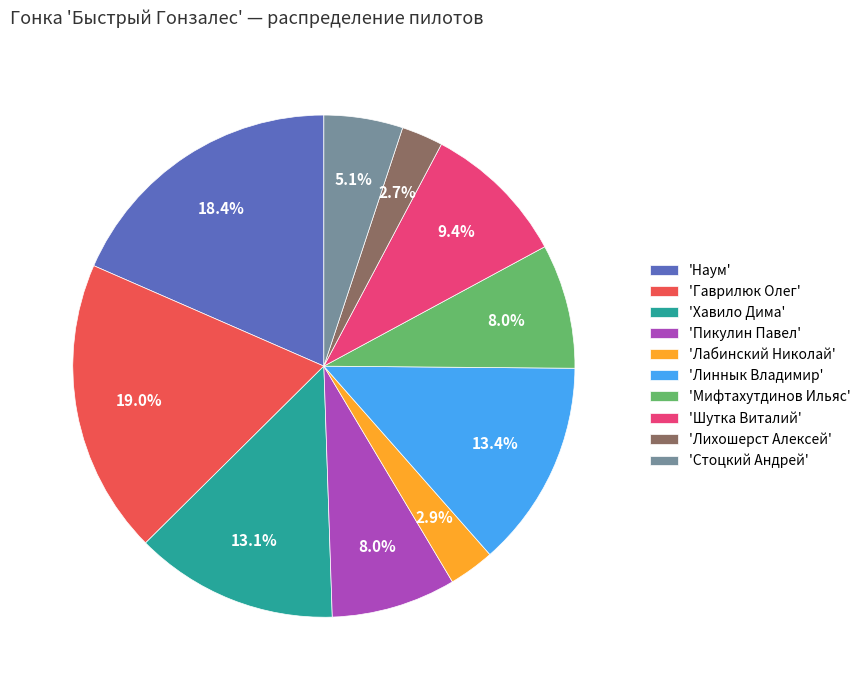

Do 'Хавило Дима' and 'Лабинский Николай' together represent more than half of the pie?

No